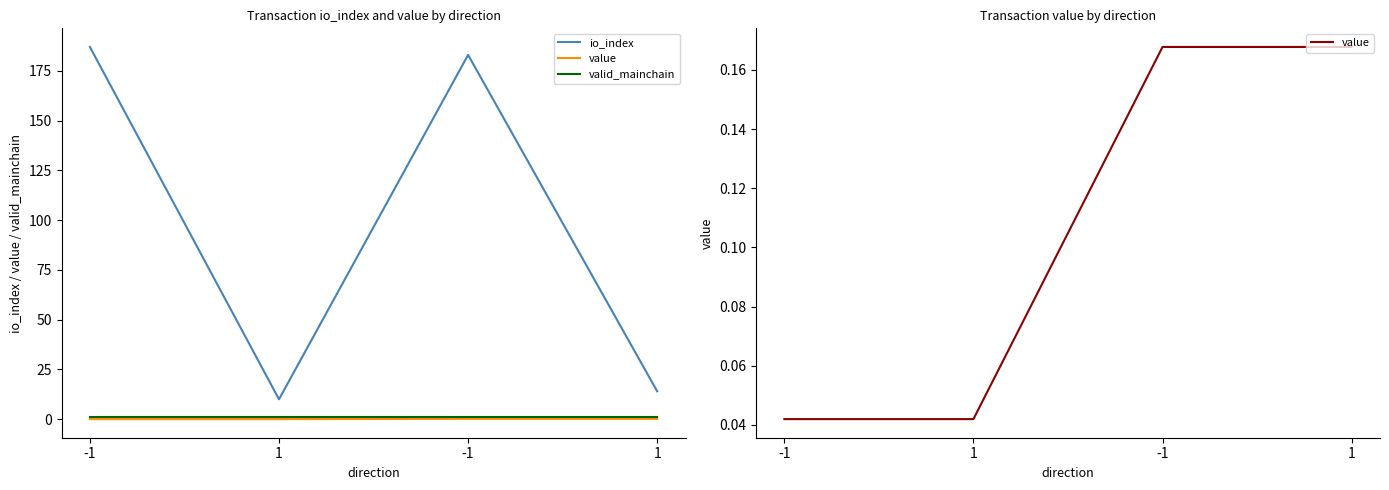

True or false: valid_mainchain has a value of 1.4 at -1.

False